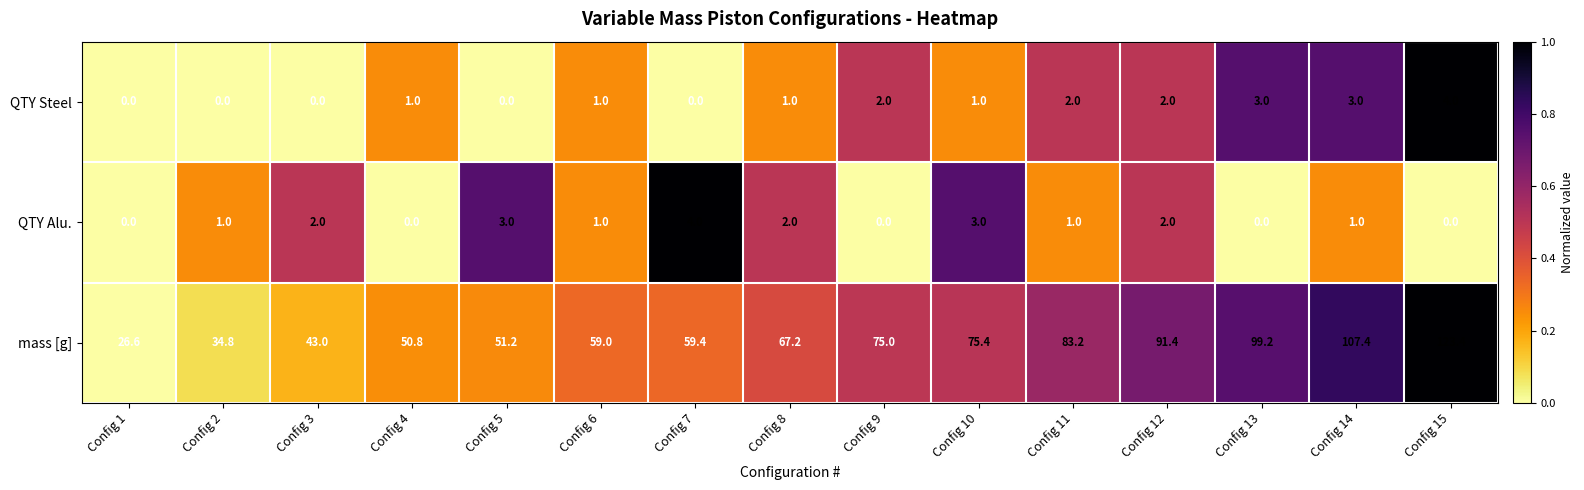

What is the average value of the QTY Alu. series?

1.3